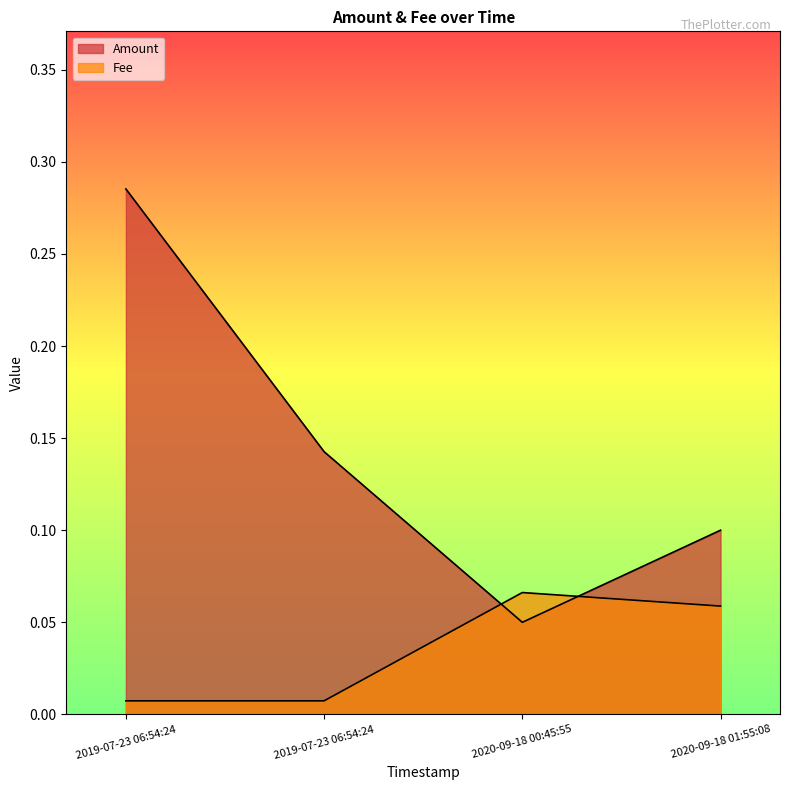

Which series has the largest range (max minus min)?

Amount